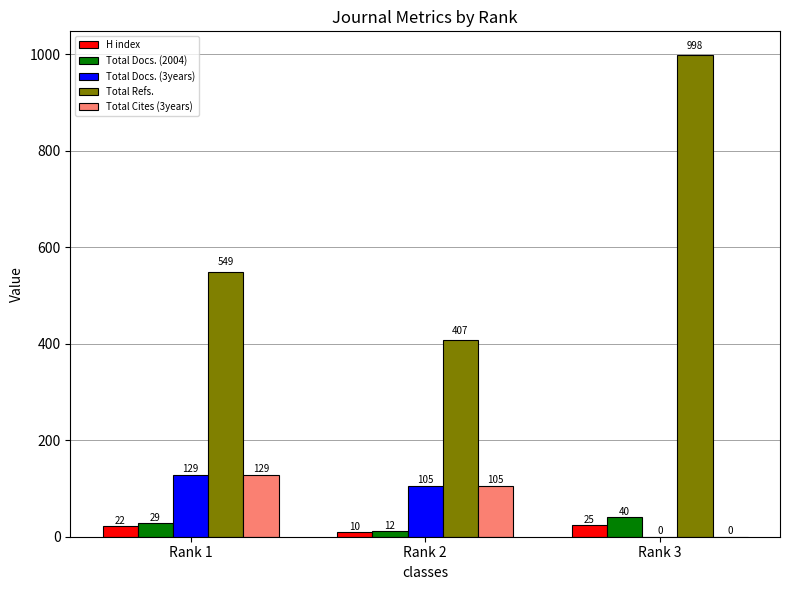

What is the total value across all series at Rank 2?

639